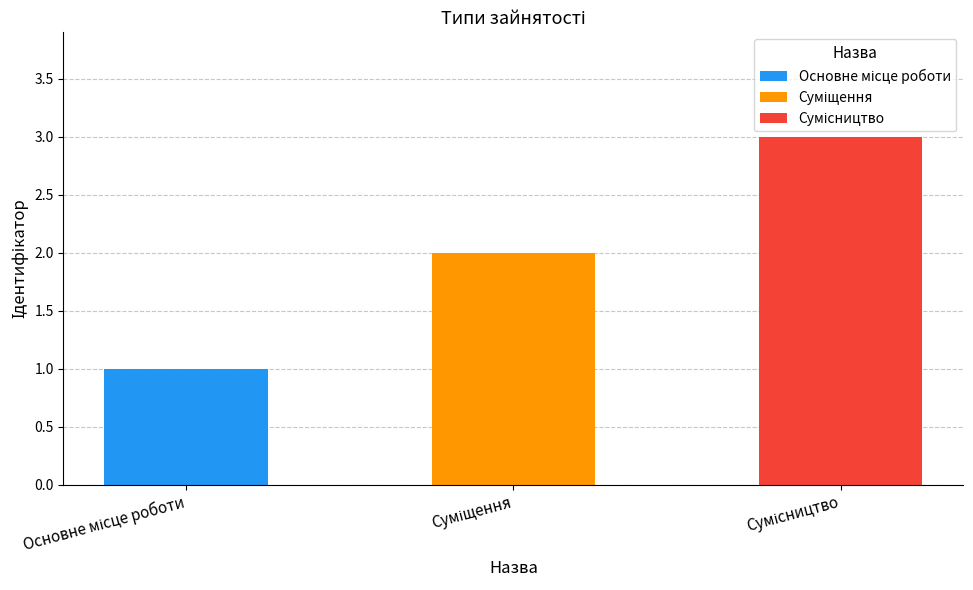

Between Основне місце роботи and Суміщення, which is larger?

Суміщення